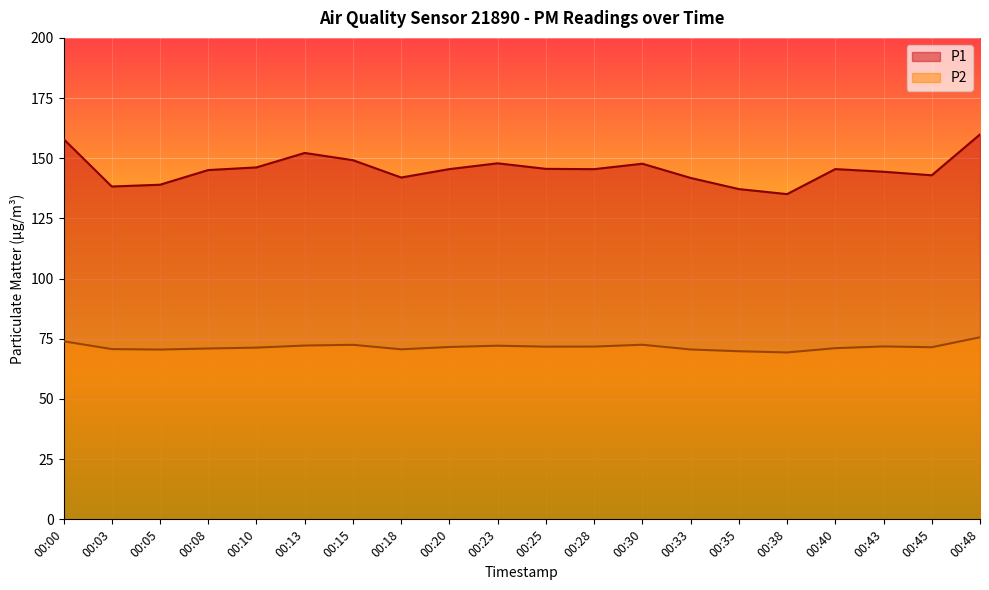

How many distinct data groups are displayed?

2